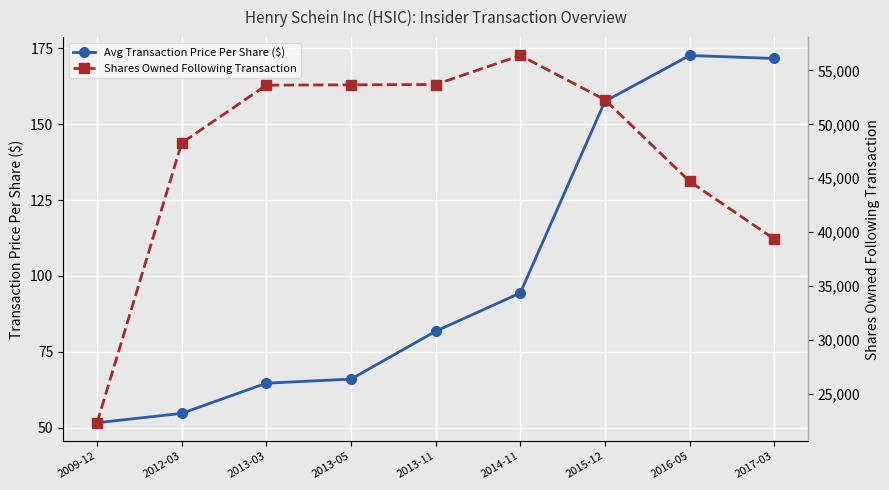

What is the label of the 1st point from the left?

2009-12